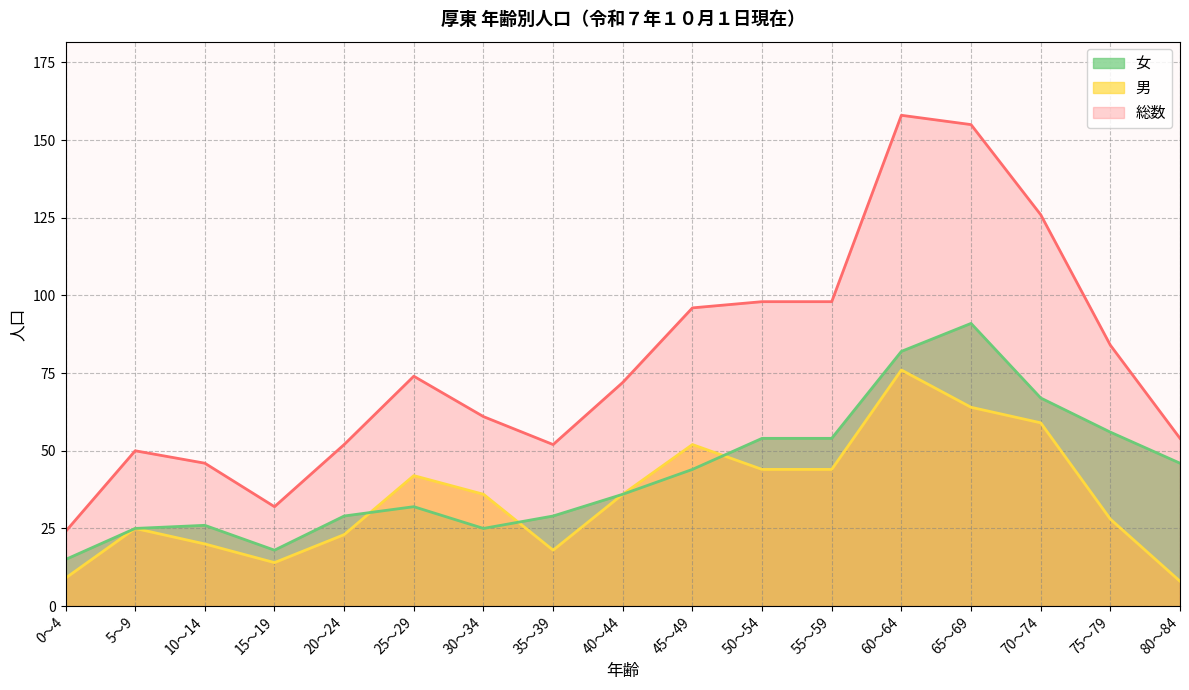

At how many categories does at least one series exceed 91?

6